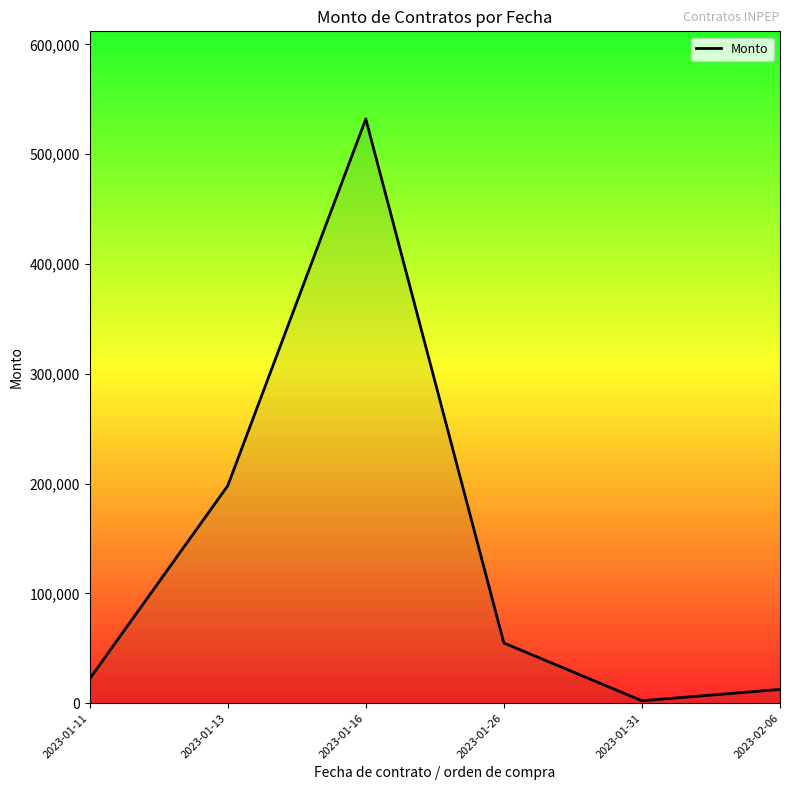

What is the minimum value shown in the chart?

2179.3